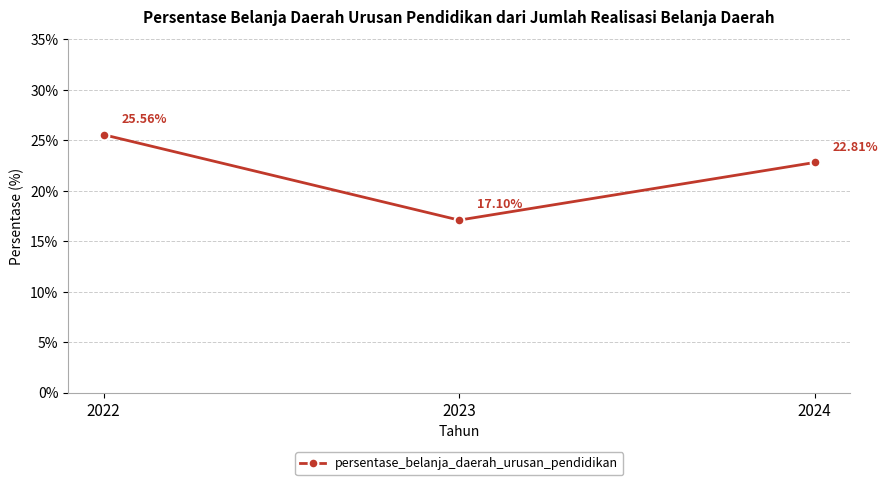

Reading left to right, what are all the values shown in this chart?

2022=25.6	2023=17.1	2024=22.8